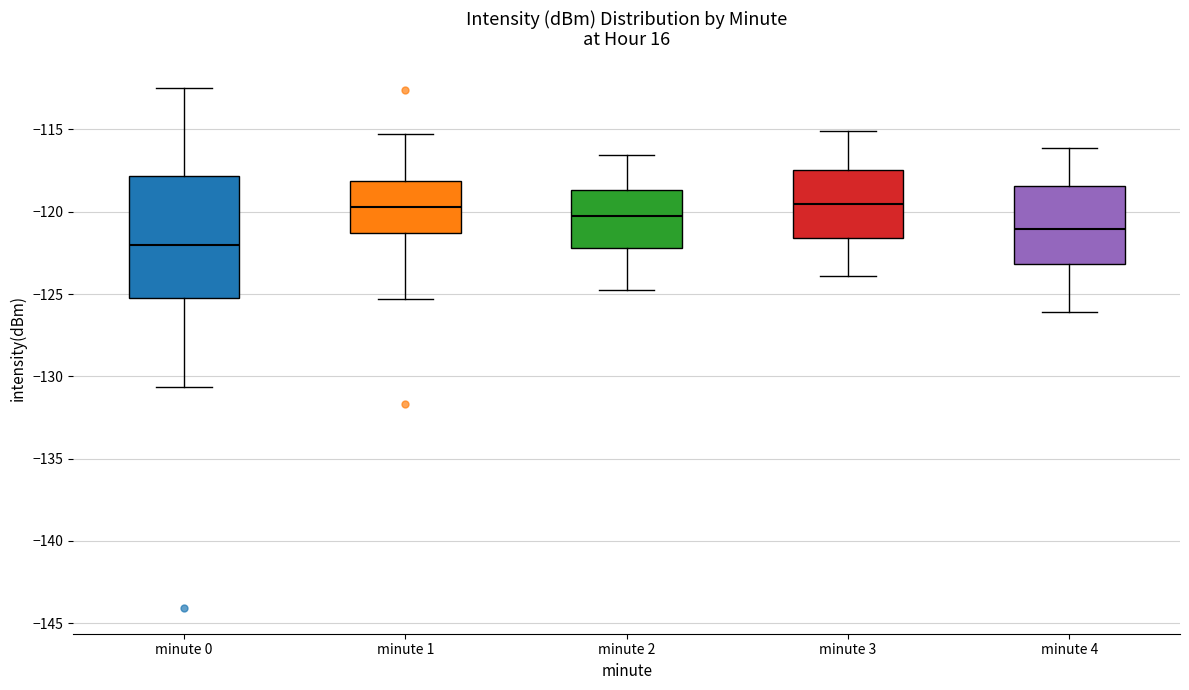

Reading left to right, transcribe this box plot: for each box, give where its median line is, the range the box spans, and where its two whiskers end, as read against the y-axis. The values are not printed on the chart, so give them approximately, as read against the axis.

minute 0: median -122.0, box -125.0 to -118.0, whiskers -130.5 to -112.5
minute 1: median -119.5, box -121.5 to -118.0, whiskers -125.5 to -115.5
minute 2: median -120.5, box -122.0 to -118.5, whiskers -125.0 to -116.5
minute 3: median -119.5, box -121.5 to -117.5, whiskers -124.0 to -115.0
minute 4: median -121.0, box -123.0 to -118.5, whiskers -126.0 to -116.0